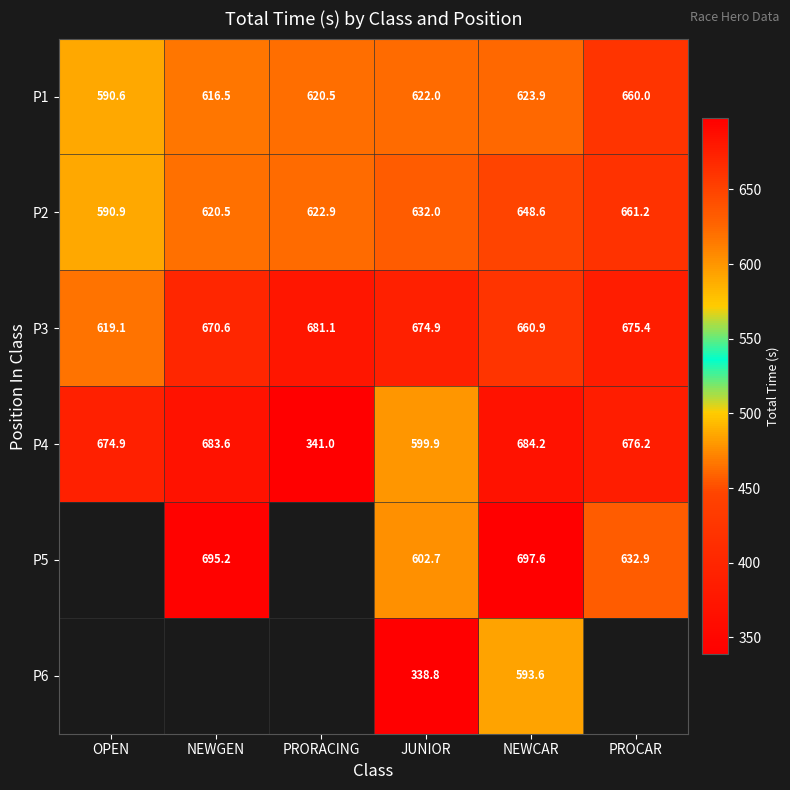

At which label is P1 closest to 625?

NEWCAR